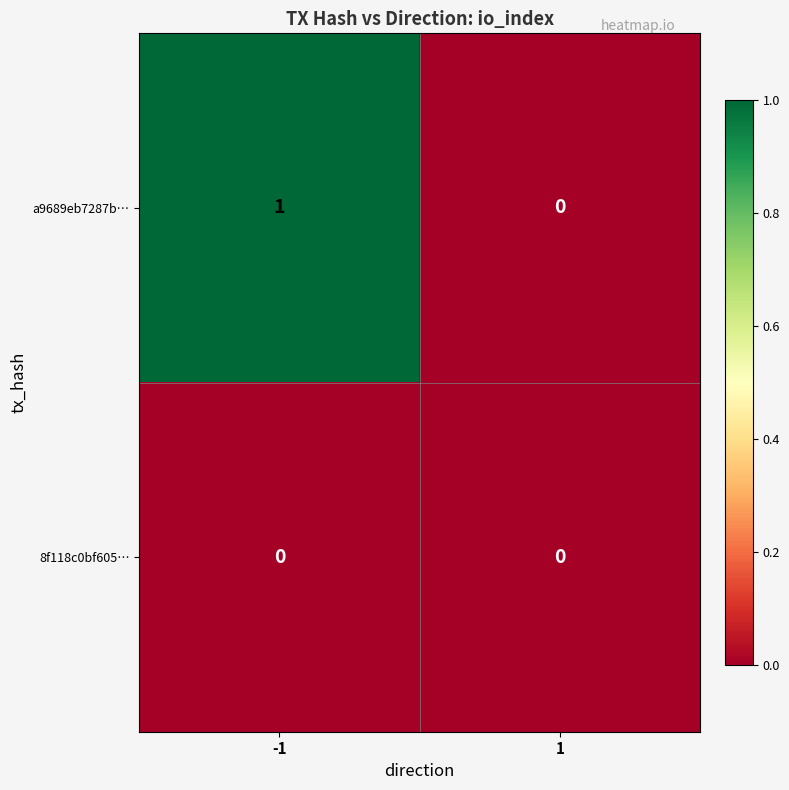

Is it true that a9689eb7287b… equals 1 at -1?

True